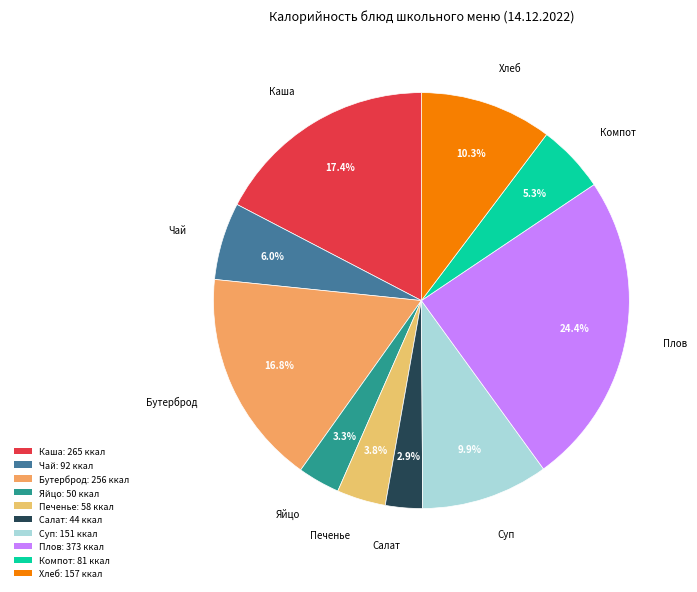

What percentage do Печенье and Салат together represent?

6.7%